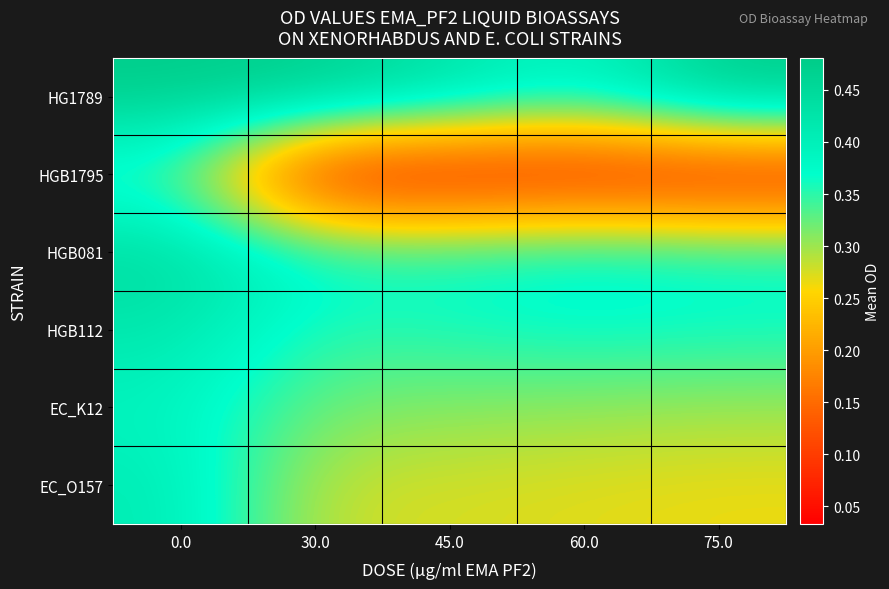

At how many categories does at least one series exceed 0?

5